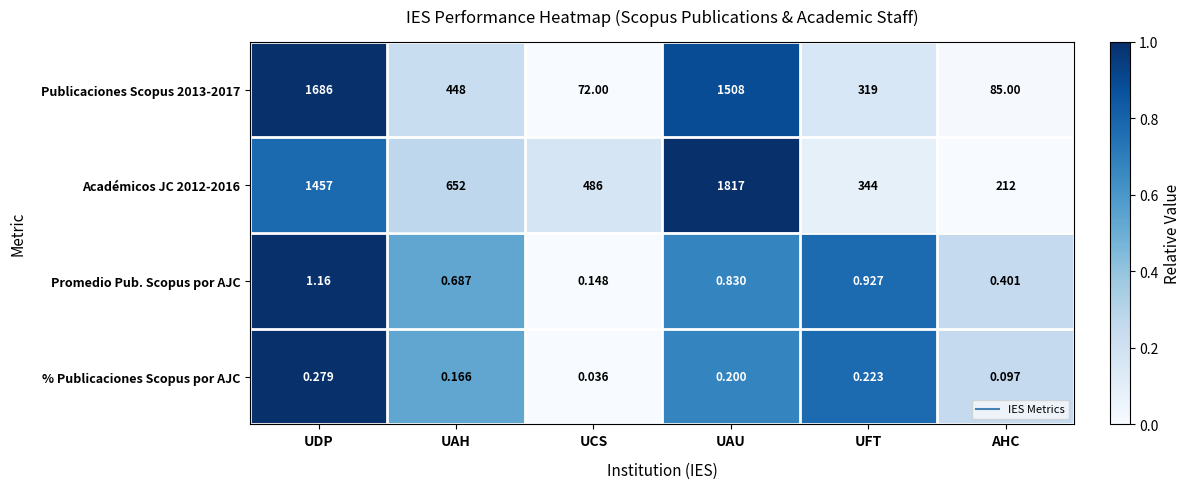

Which category has the lowest value across all series?

UCS